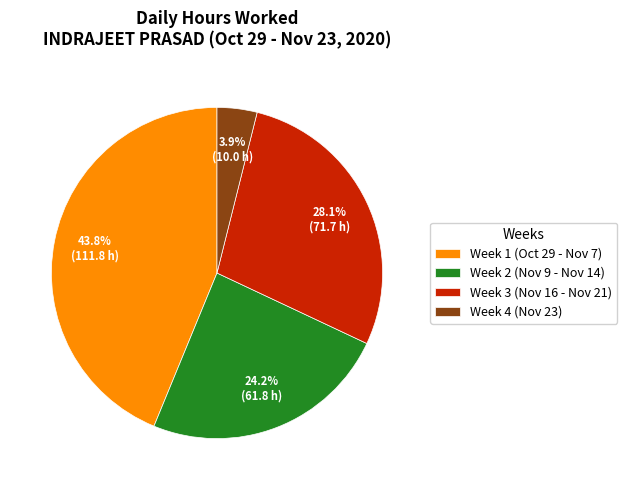

Does any single category account for the majority?

No